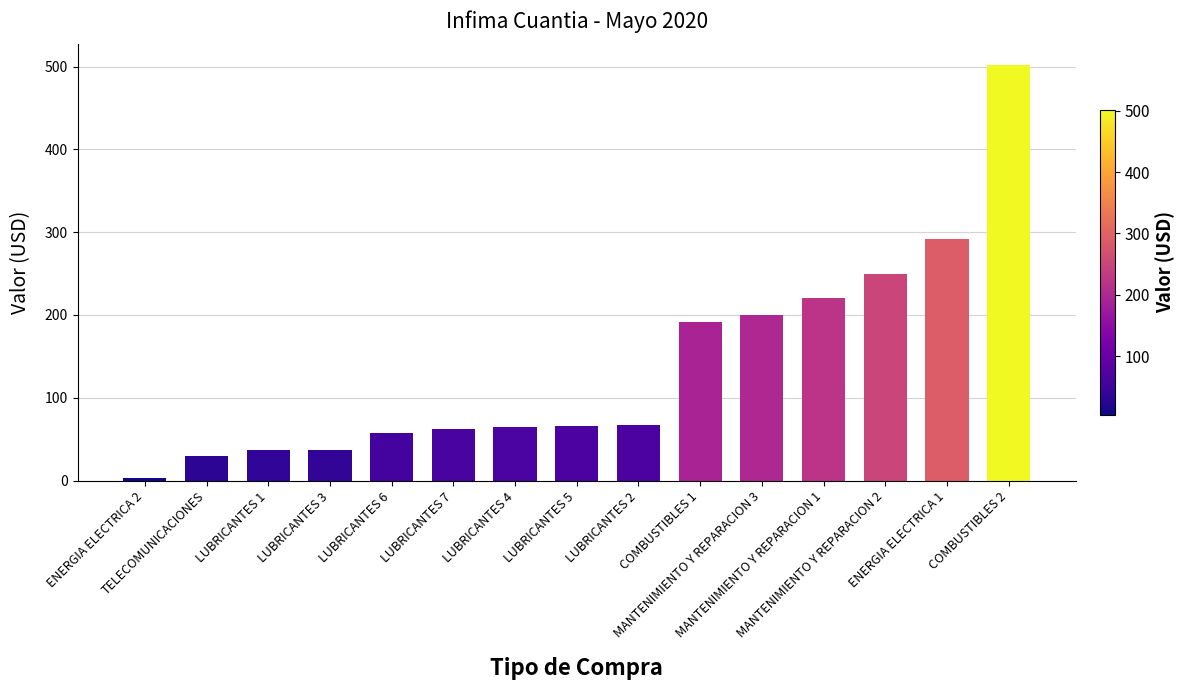

What is the average value?

138.7